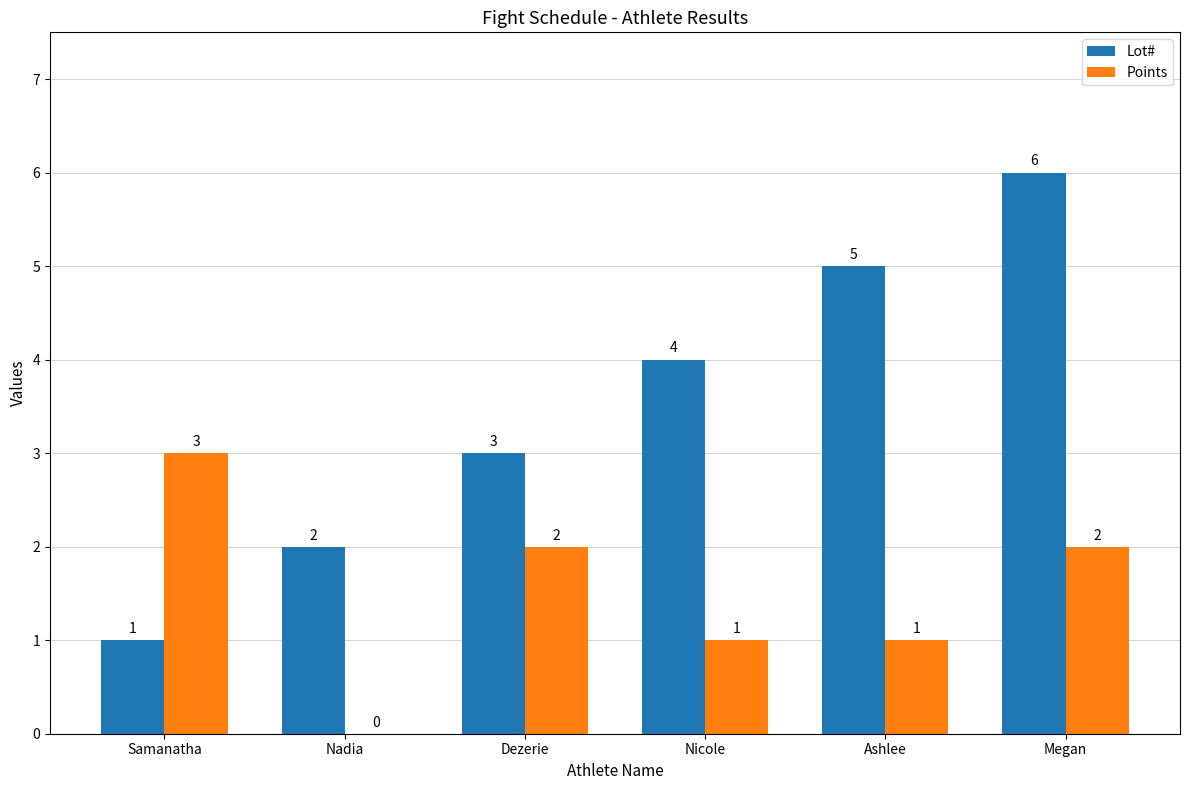

Which series has the widest spread of values?

Lot#